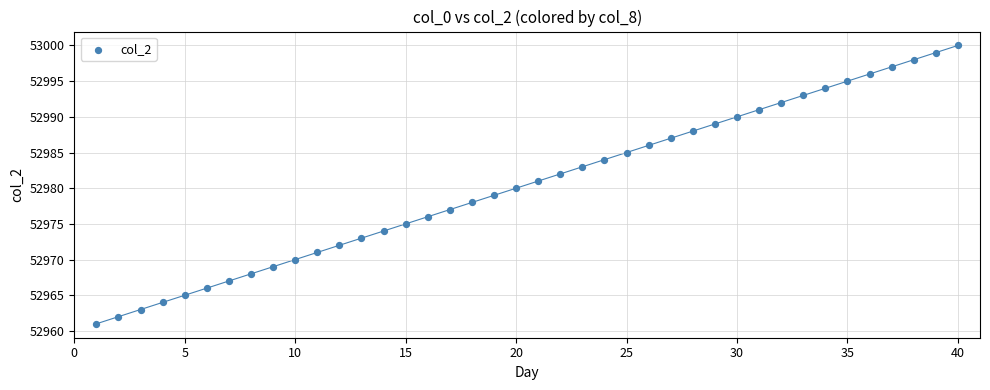

What is the range of X values (max minus min)?

39